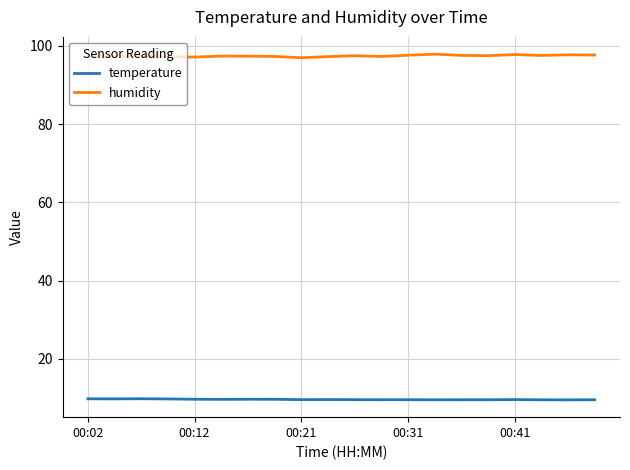

What is the greatest value displayed?

97.9